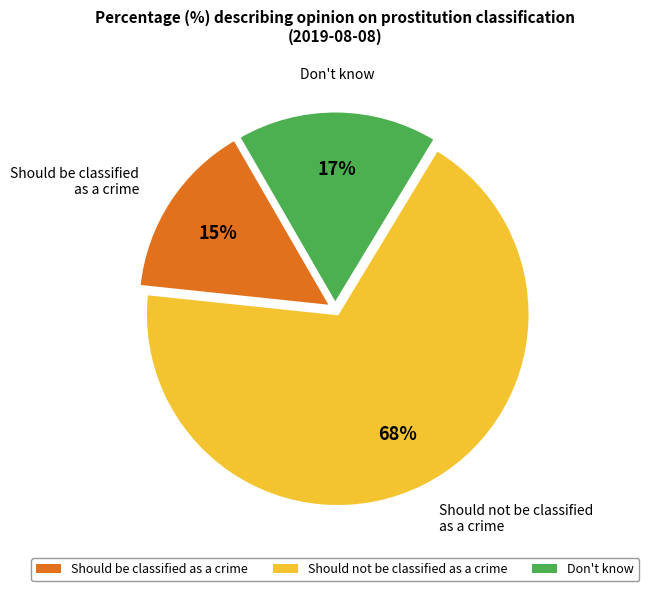

To the nearest percent, what percentage of the pie is Don't know?

17%